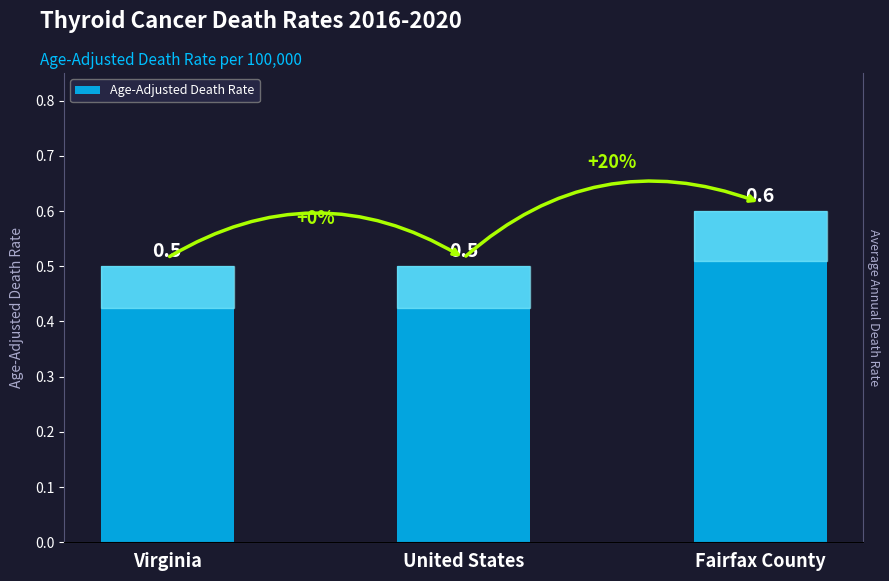

Count the values in the range 0 to 1.

3